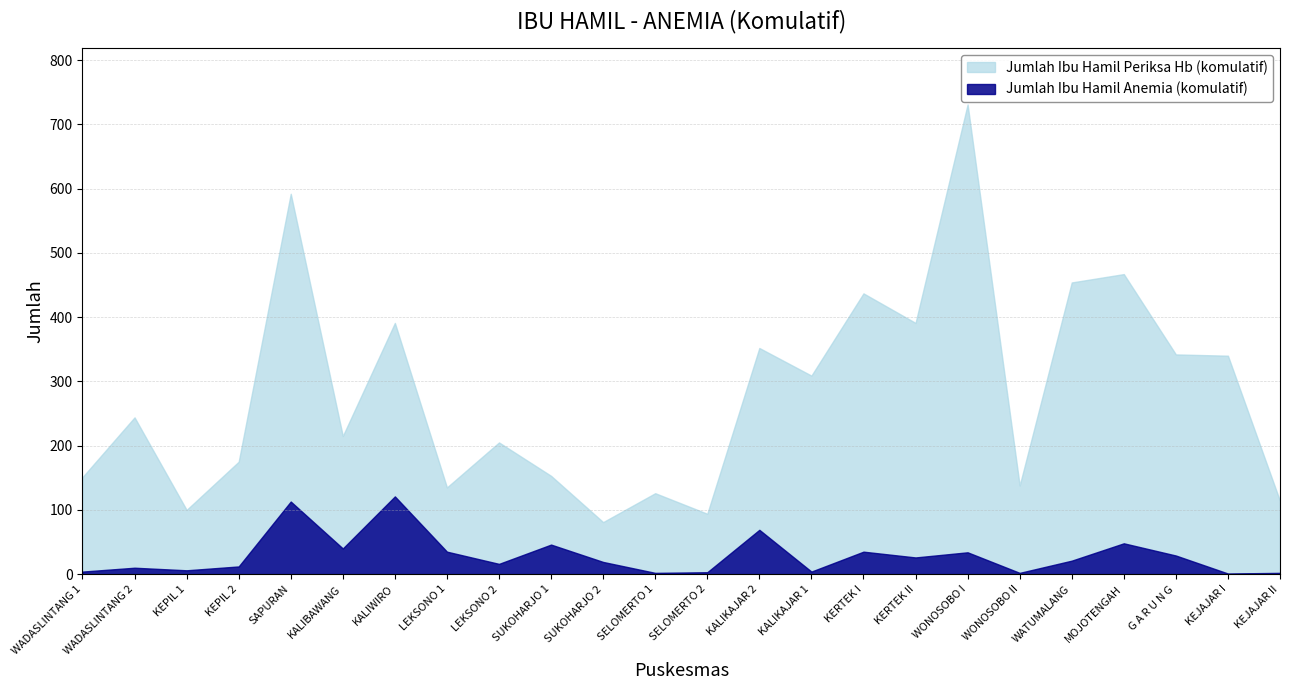

What is the sum of all Jumlah Ibu Hamil Anemia (komulatif) values?

698